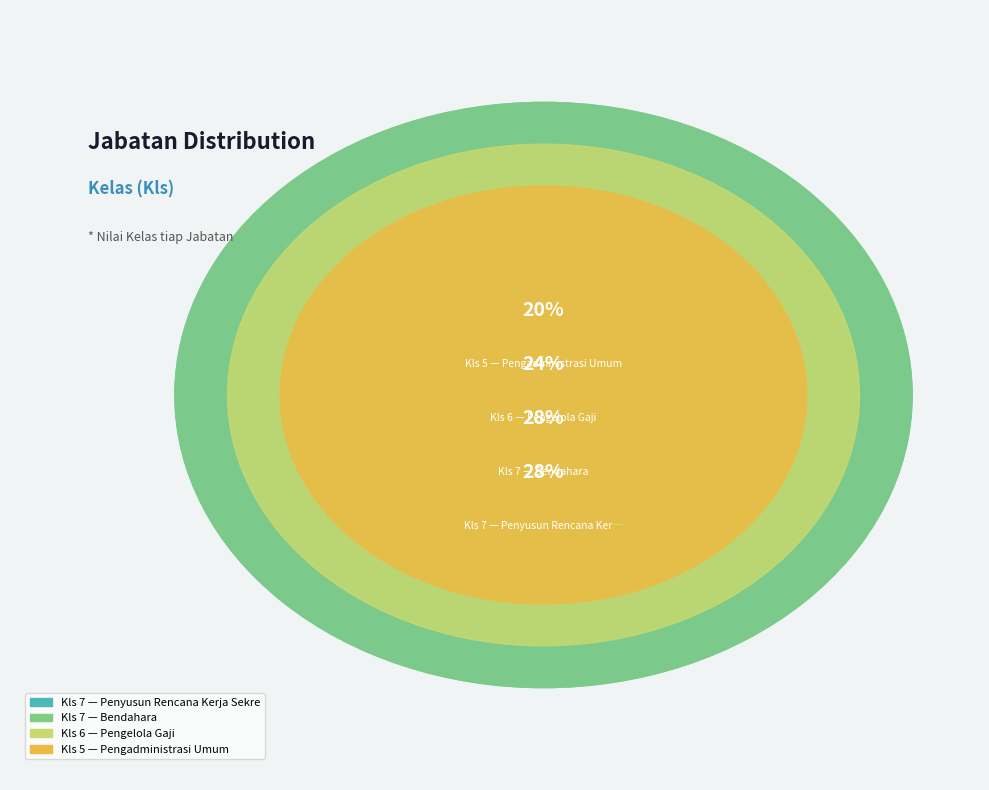

The Pengelola Gaji slice represents 24% of the pie. True or false?

True